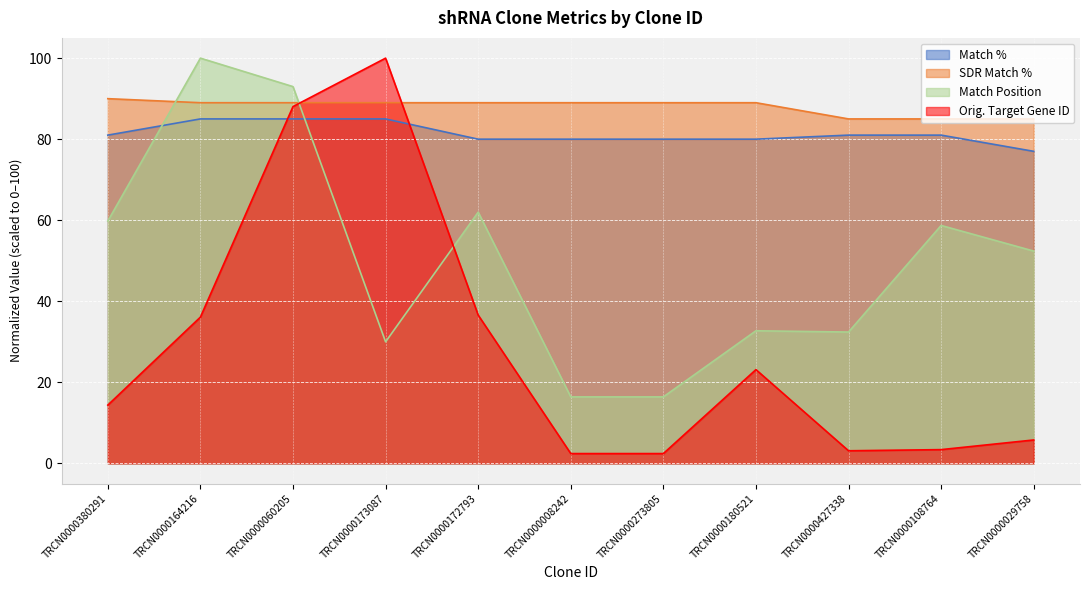

Between which two adjacent categories do SDR Match % and Orig. Target Gene ID first intersect?

TRCN0000060205 and TRCN0000173087